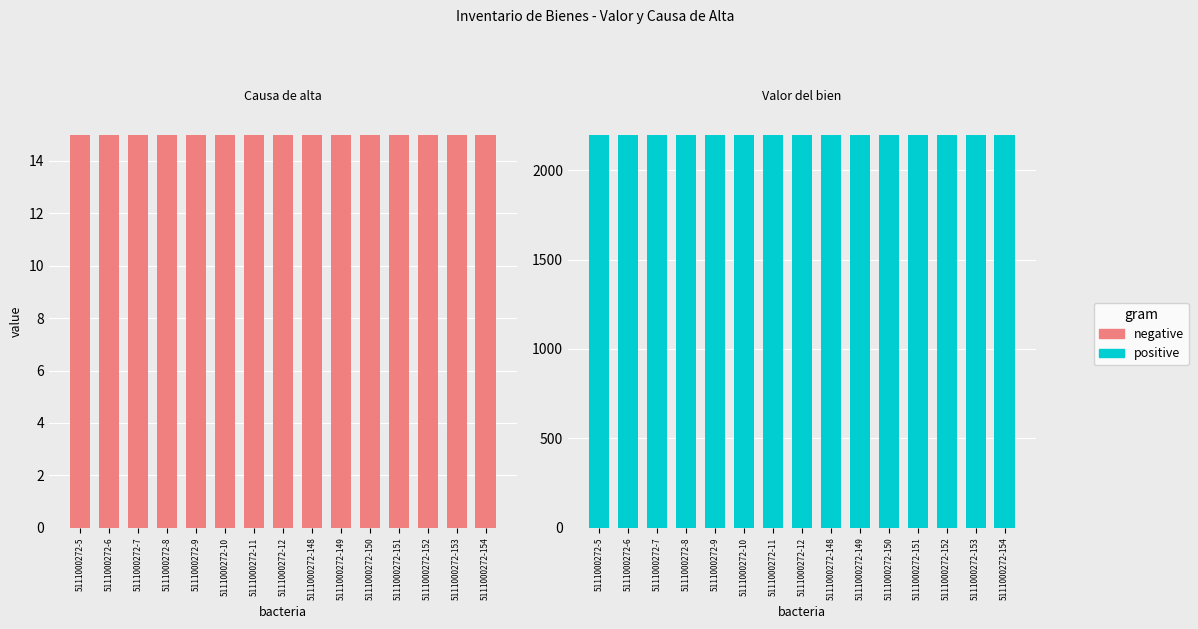

At 5111000272-11, list the series in order from largest to smallest.

Valor del bien, Causa de alta